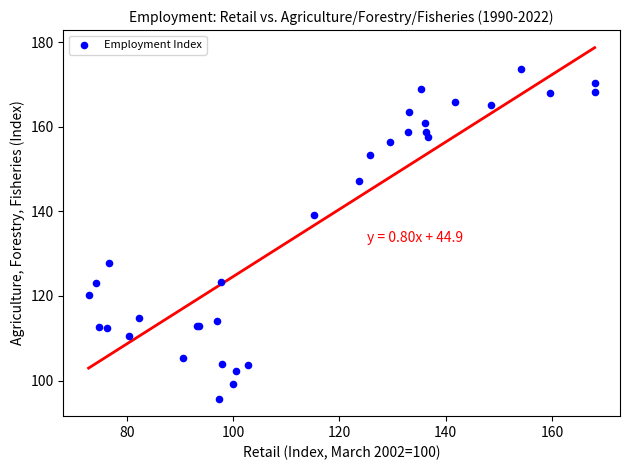

What Y value in the scatter plot is closest to 134?

139.1